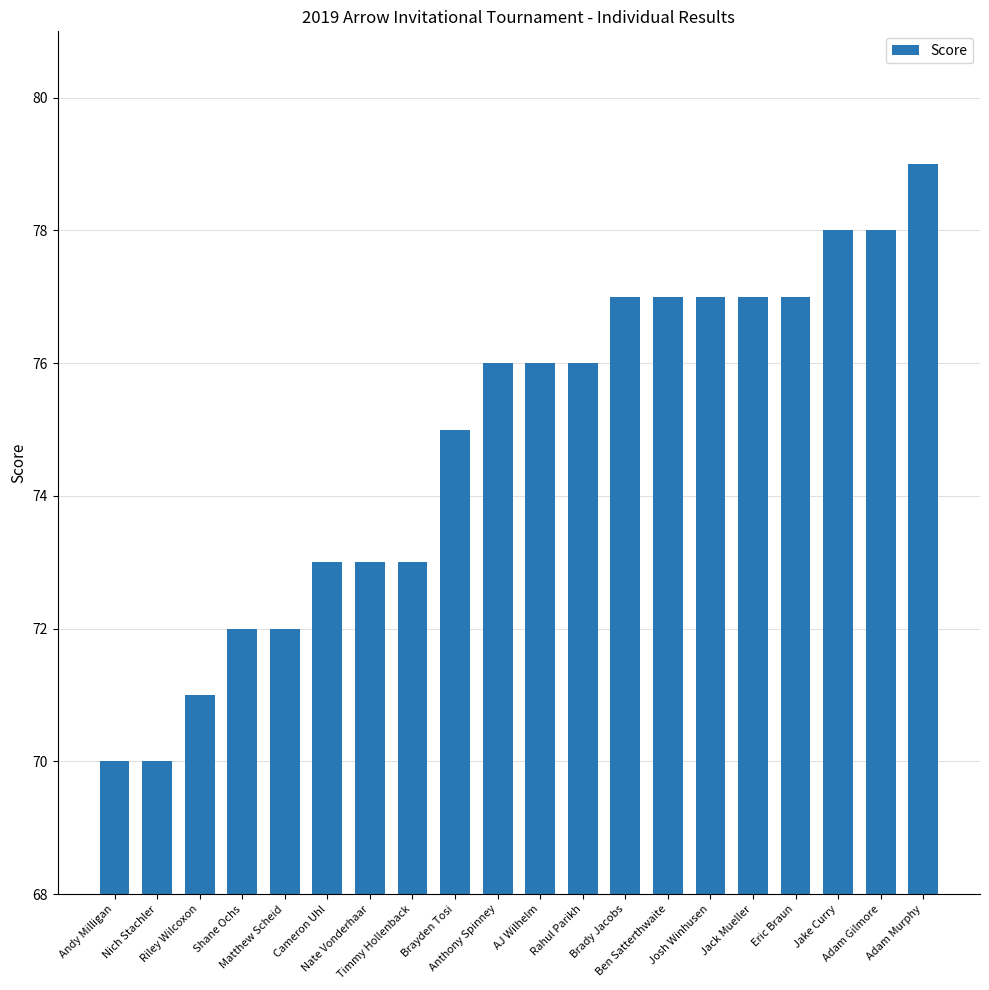

What is the value of the 14th bar from the left?

77